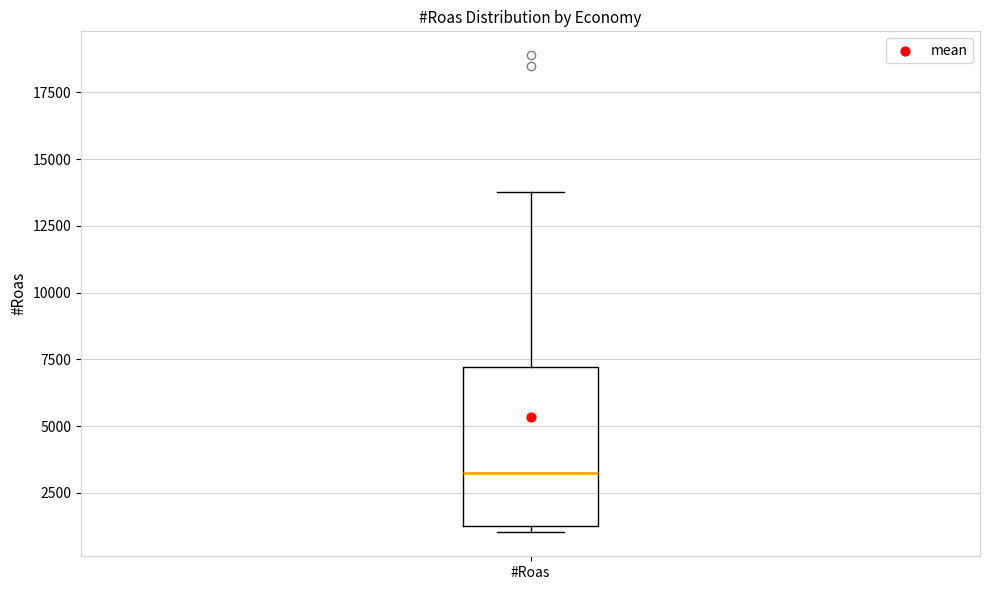

Read this box plot against the y-axis: the position of the median line, the range covered by the box, and the ends of both whiskers. The values are not printed on the chart, so give them approximately, as read against the axis.

median 3500, box 1500 to 7000, whiskers 1000 to 14000